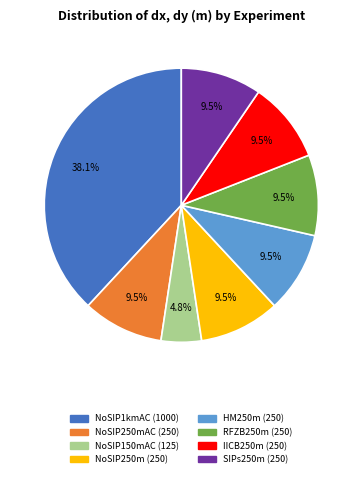

Is there any slice that represents more than half of the pie?

No